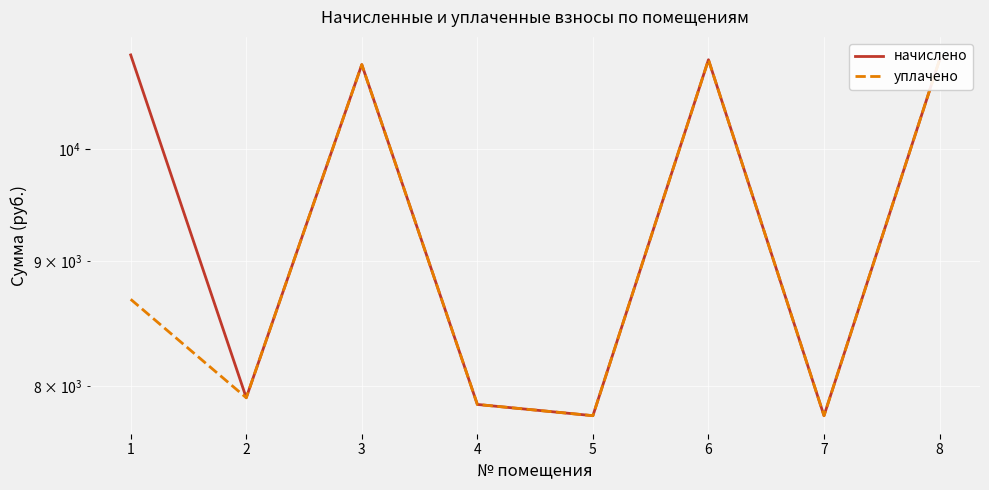

In уплачено, how many points are higher than both neighbors (excluding endpoints)?

2